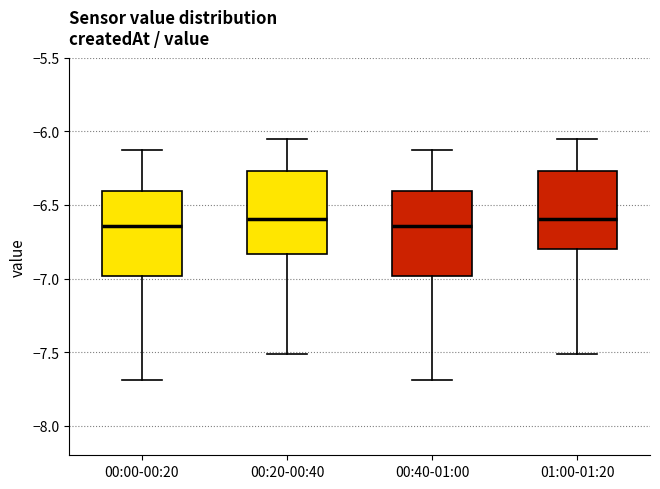

Reading left to right, read every box against the y-axis: the position of its median line, the range the box covers, and the ends of its whiskers. The values are not printed on the chart, so give them approximately, as read against the axis.

00:00-00:20: median -6.65, box -7.00 to -6.40, whiskers -7.70 to -6.15
00:20-00:40: median -6.60, box -6.85 to -6.25, whiskers -7.50 to -6.05
00:40-01:00: median -6.65, box -7.00 to -6.40, whiskers -7.70 to -6.15
01:00-01:20: median -6.60, box -6.80 to -6.25, whiskers -7.50 to -6.05